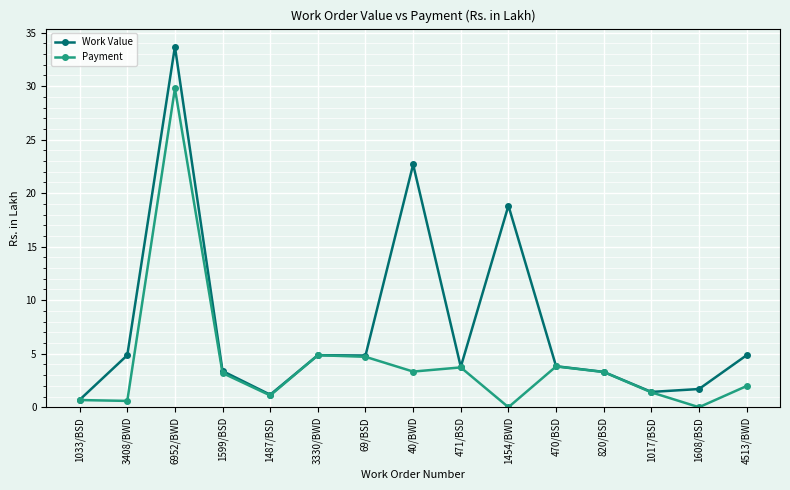

What is the sum of the Payment values at 1487/BSD and 3408/BWD?

1.7